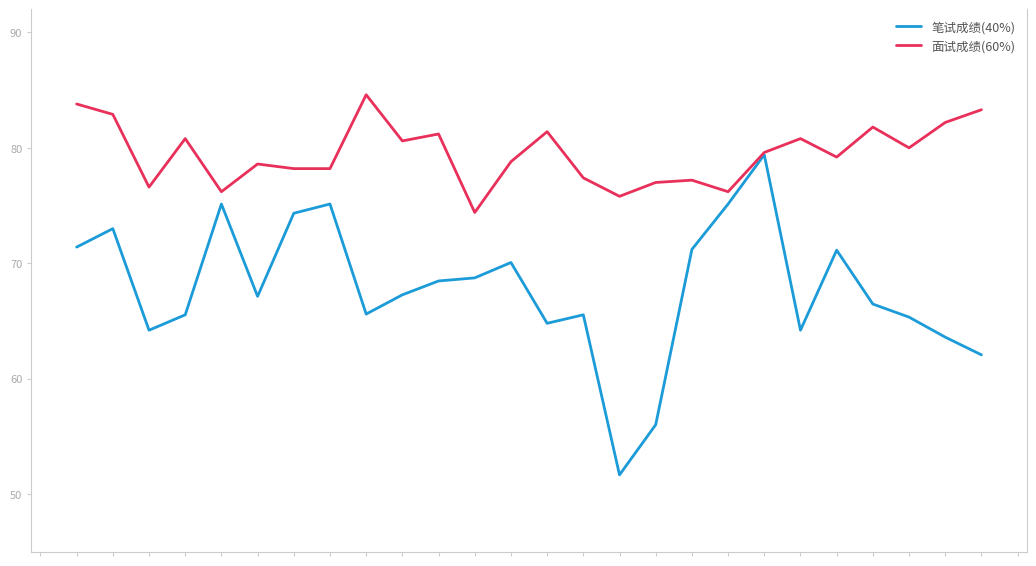

List the series in order of their overall mean, highest first.

面试成绩(60%), 笔试成绩(40%)